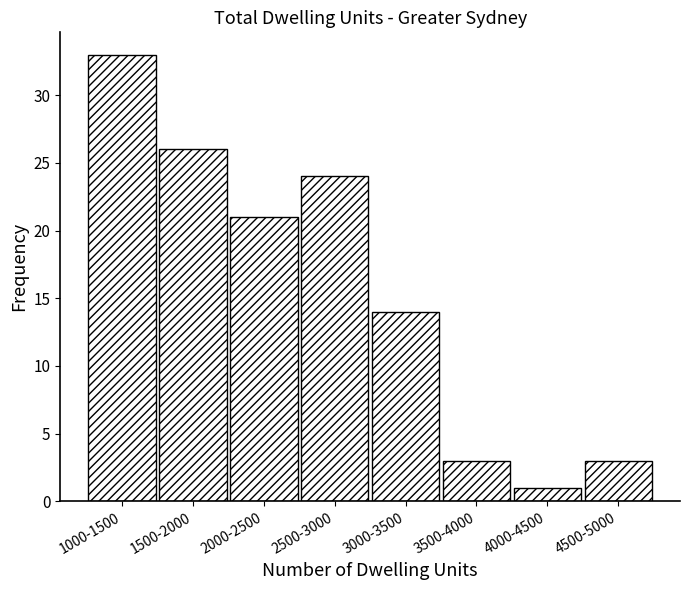

Reading right to left, list all the values displayed in this chart.

4500-5000=3	4000-4500=1	3500-4000=3	3000-3500=14	2500-3000=24	2000-2500=21	1500-2000=26	1000-1500=33